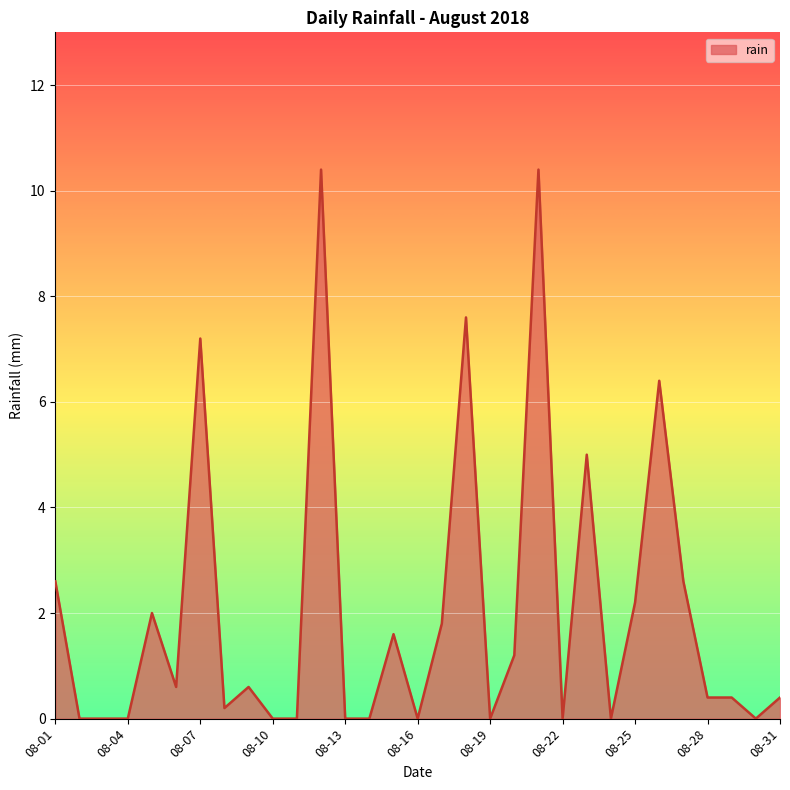

What is the greatest value displayed?

10.4